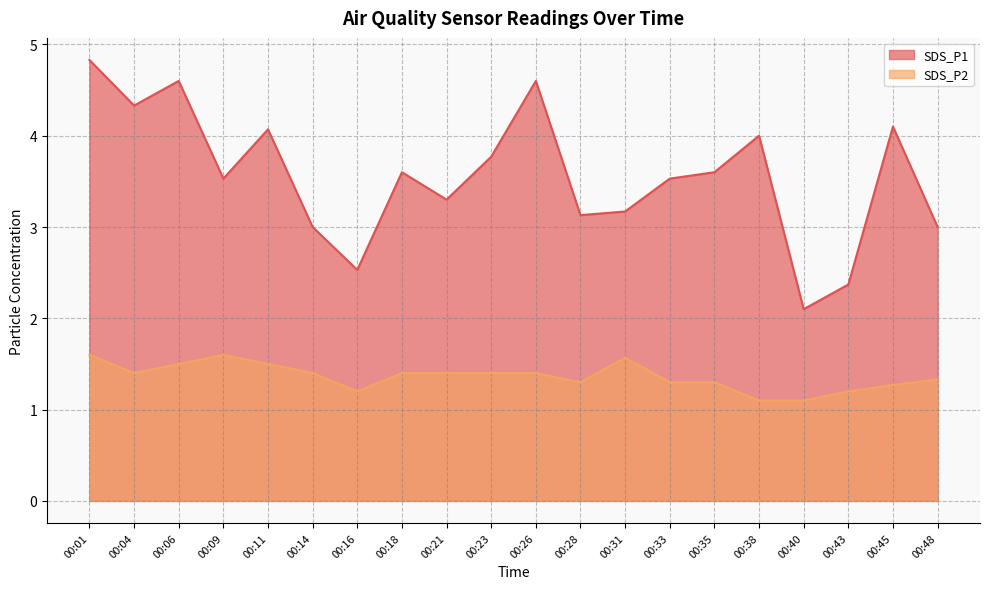

What is the value of the SDS_P1 point at the 13th from the left?

3.2